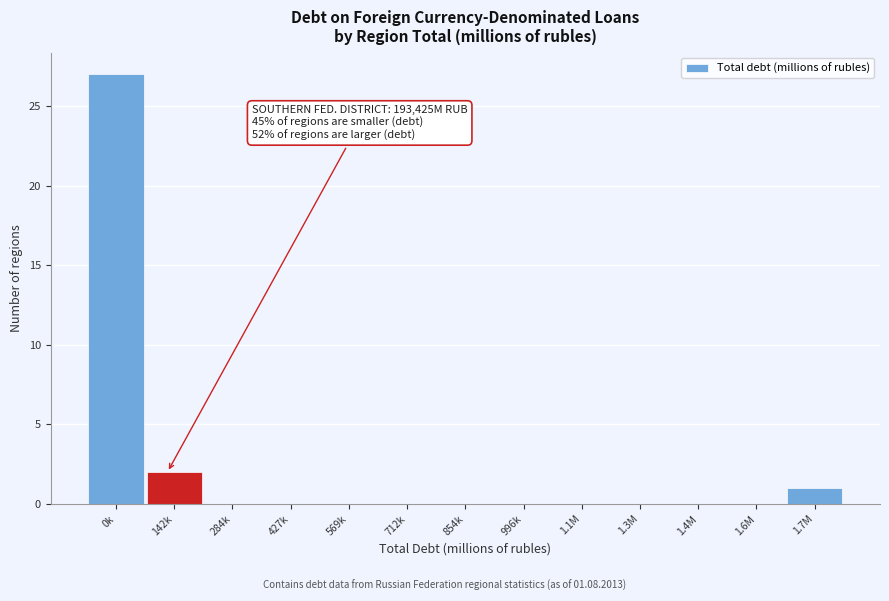

Reading right to left, list all the values displayed in this chart.

1.7M=1	1.6M=0	1.4M=0	1.3M=0	1.1M=0	996k=0	854k=0	712k=0	569k=0	427k=0	284k=0	142k=2	0k=27